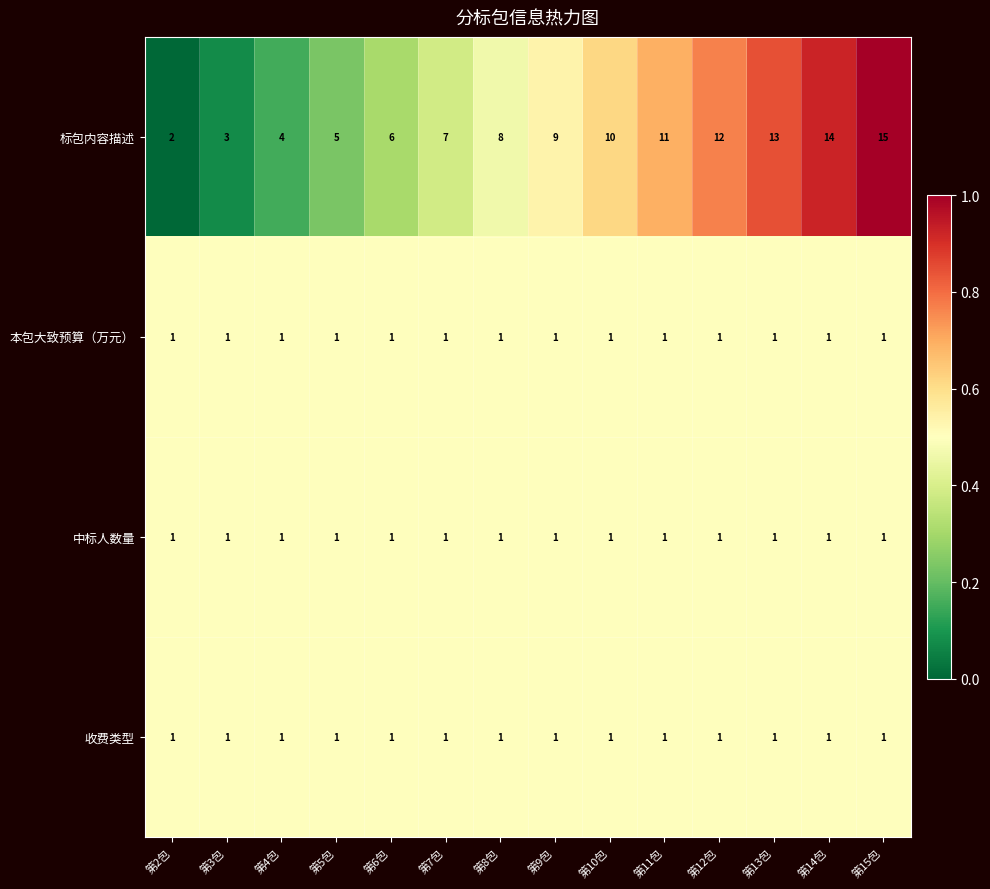

What is the difference between the second highest and second lowest values in the 标包内容描述 series?

11